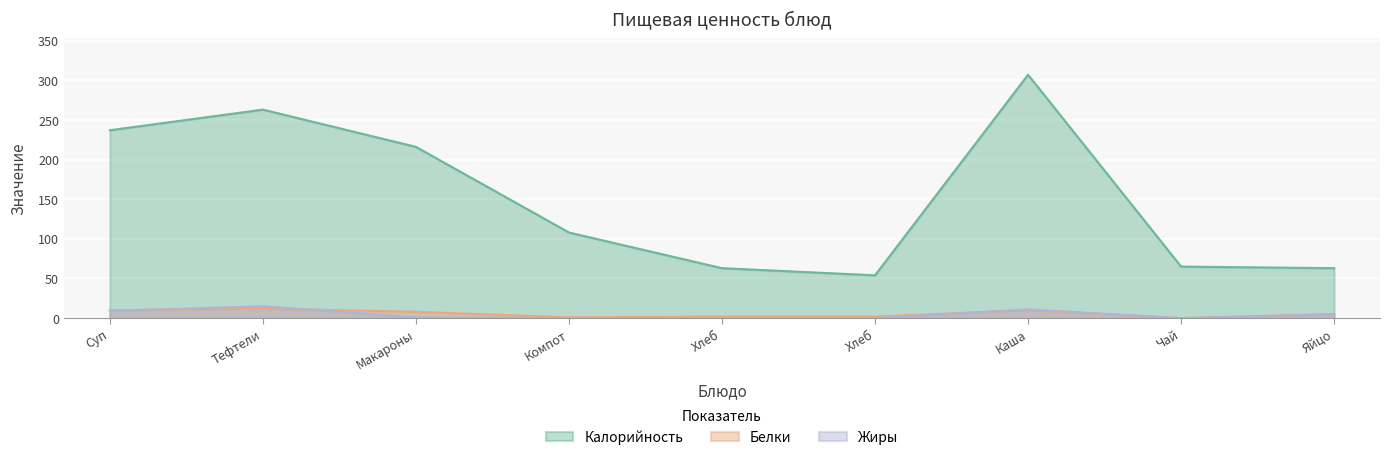

What is the difference between the highest and lowest values at Хлеб?

63